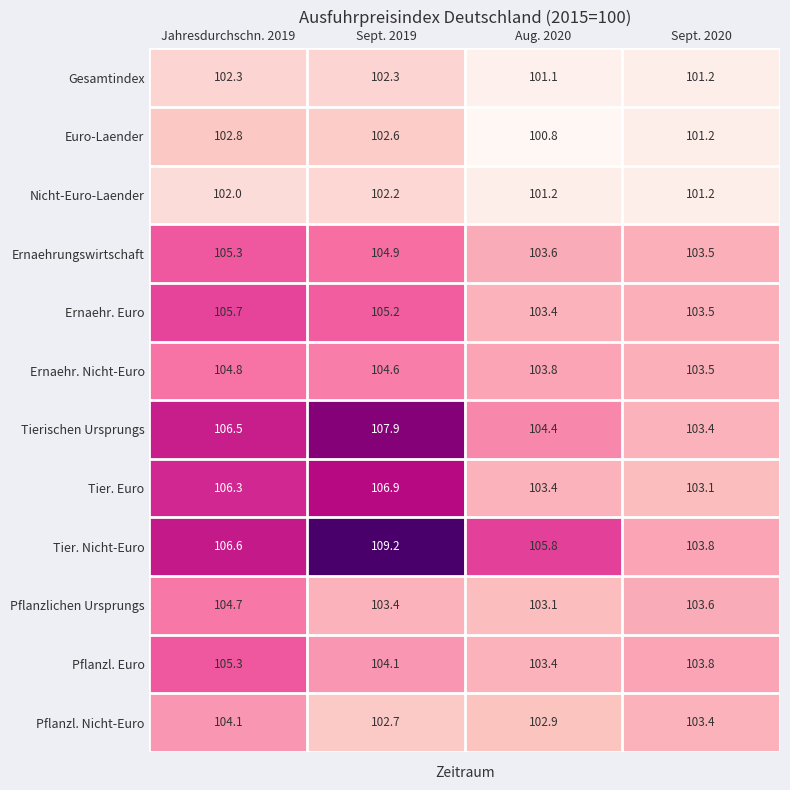

What is the average value of the Nicht-Euro-Laender series?

101.7